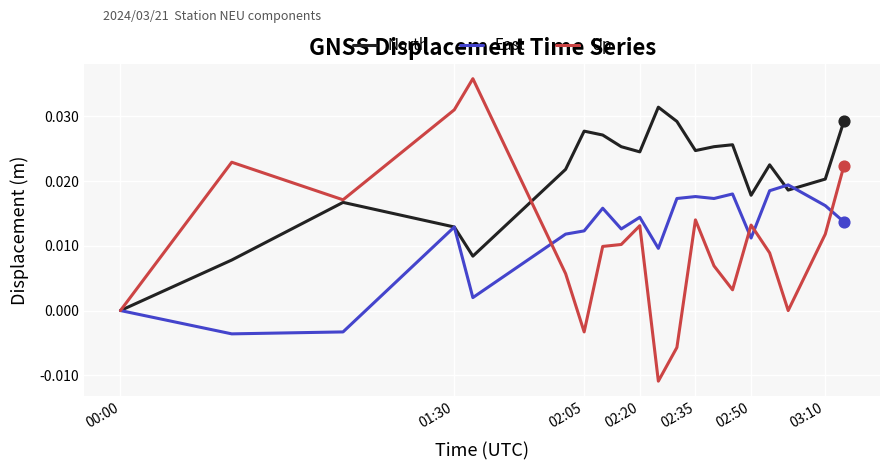

Which series has the widest spread of values?

Up